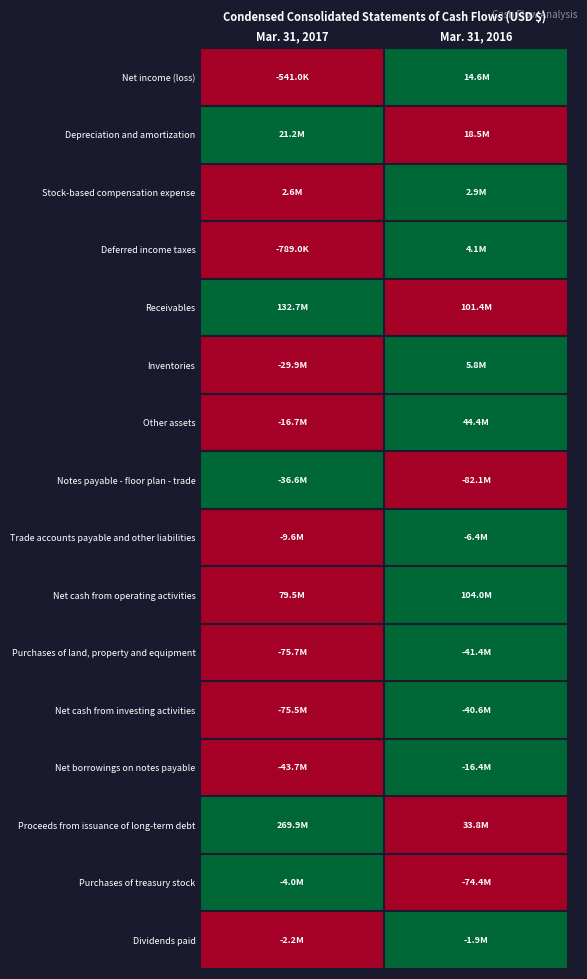

List the series in order of their peak value, lowest first.

Net income (loss), Depreciation and amortization, Stock-based compensation expense, Deferred income taxes, Receivables, Inventories, Other assets, Notes payable - floor plan - trade, Trade accounts payable and other liabilities, Net cash from operating activities, Purchases of land, property and equipment, Net cash from investing activities, Net borrowings on notes payable, Proceeds from issuance of long-term debt, Purchases of treasury stock, Dividends paid